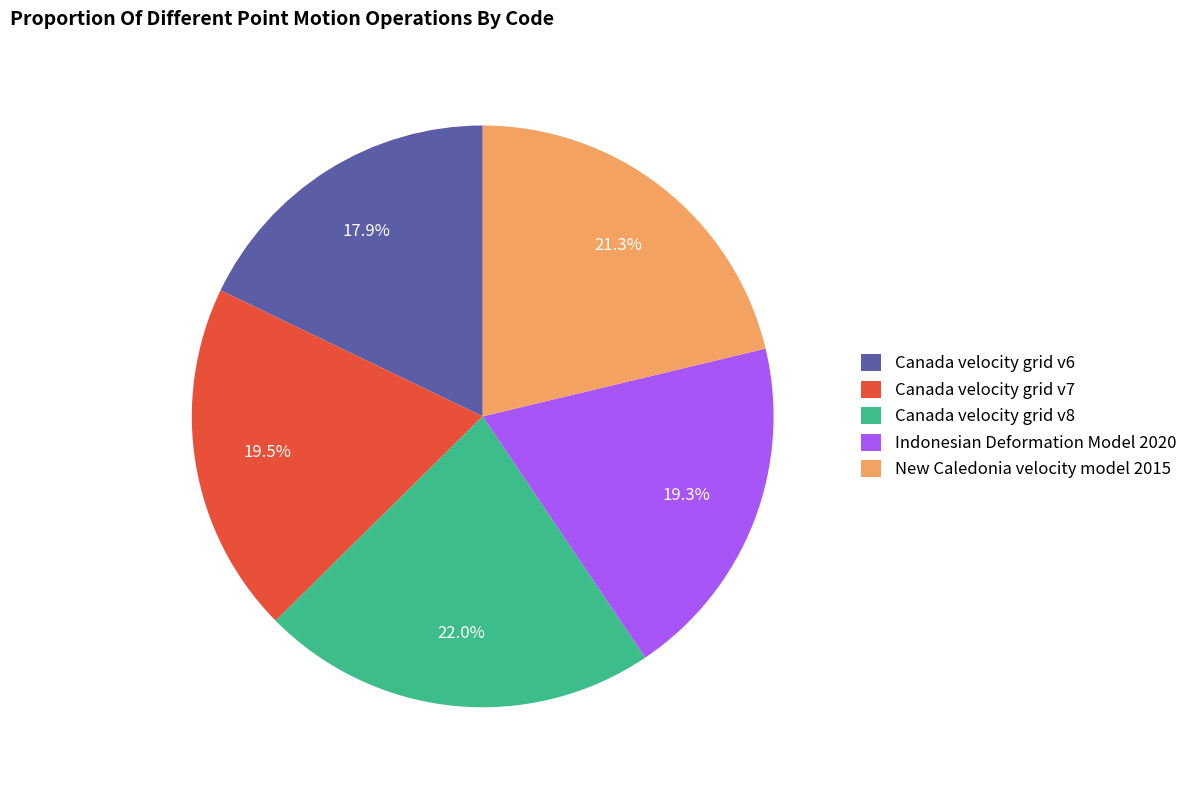

Count the number of slices in the pie.

5